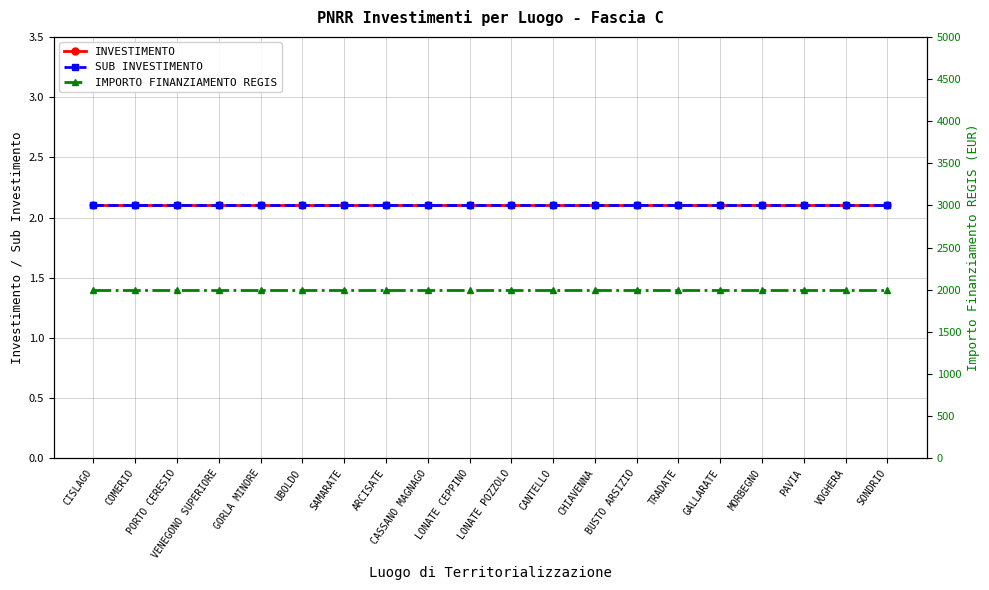

Rank the categories by SUB INVESTIMENTO value from highest to lowest.

CISLAGO, COMERIO, PORTO CERESIO, VENEGONO SUPERIORE, GORLA MINORE, UBOLDO, SAMARATE, ARCISATE, CASSANO MAGNAGO, LONATE CEPPINO, LONATE POZZOLO, CANTELLO, CHIAVENNA, BUSTO ARSIZIO, TRADATE, GALLARATE, MORBEGNO, PAVIA, VOGHERA, SONDRIO